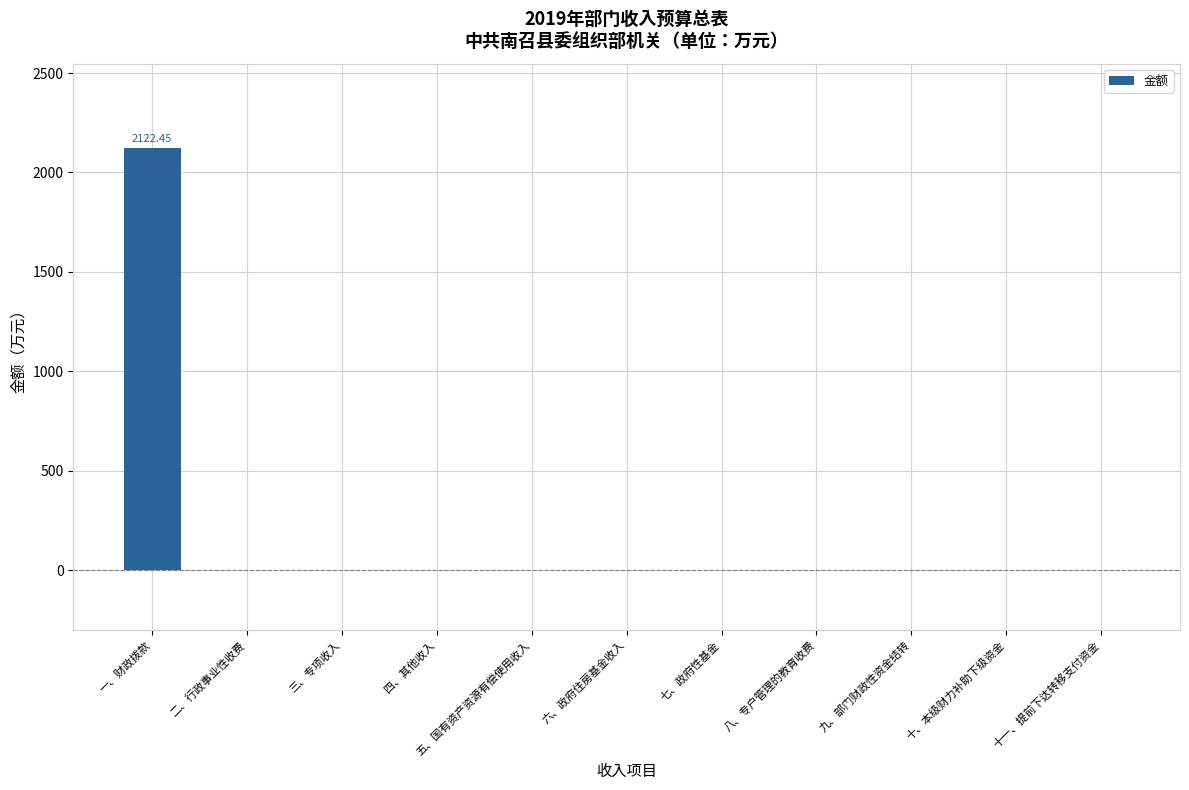

At which category does the chart reach its peak across all series?

一、财政拨款